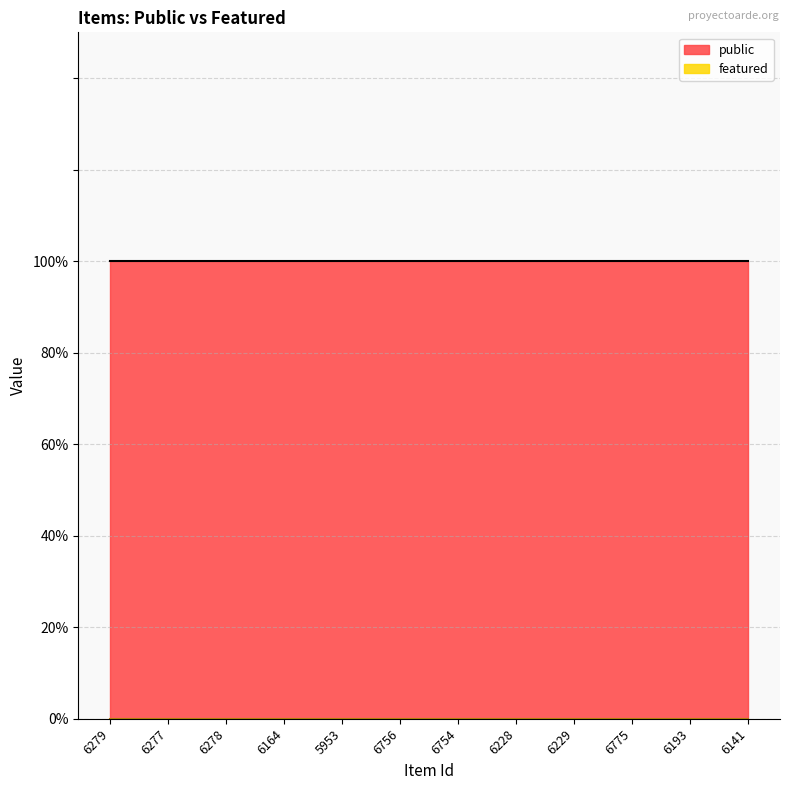

What value does the public series have at 6277?

1